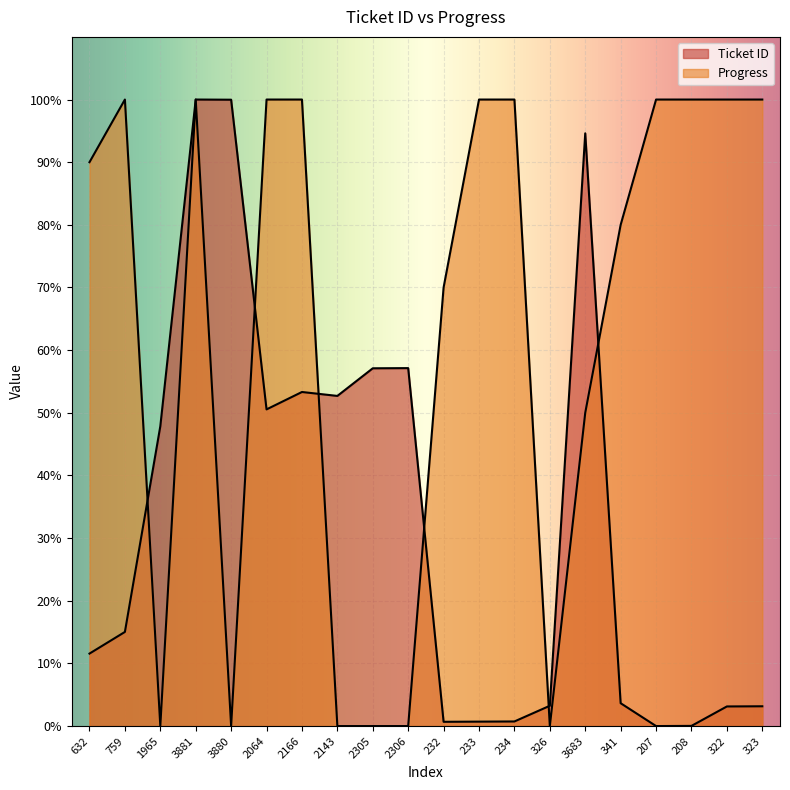

What is the label of the 4th point from the right?

207